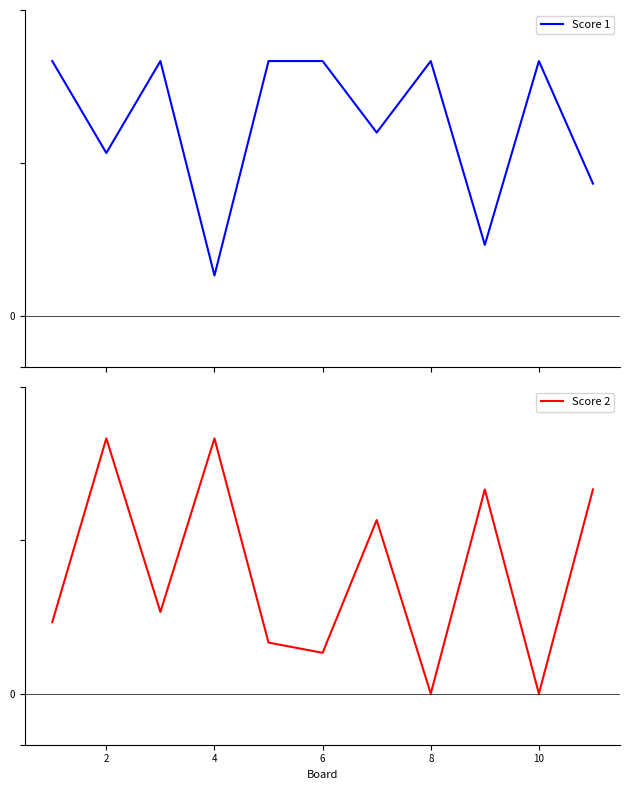

Where does the Score 2 series first go above 8?

2